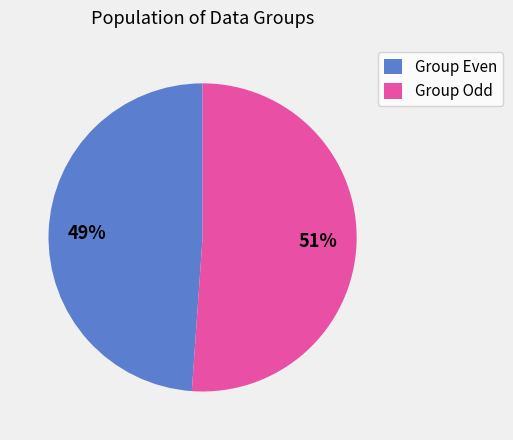

To the nearest percent, what portion does Group Odd represent?

51%